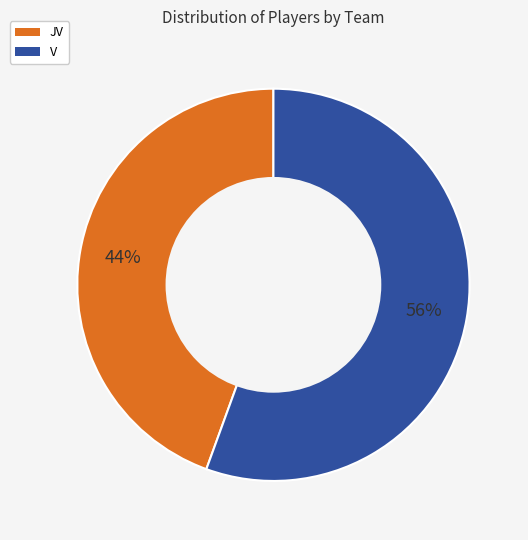

How many slices are in this pie chart?

2